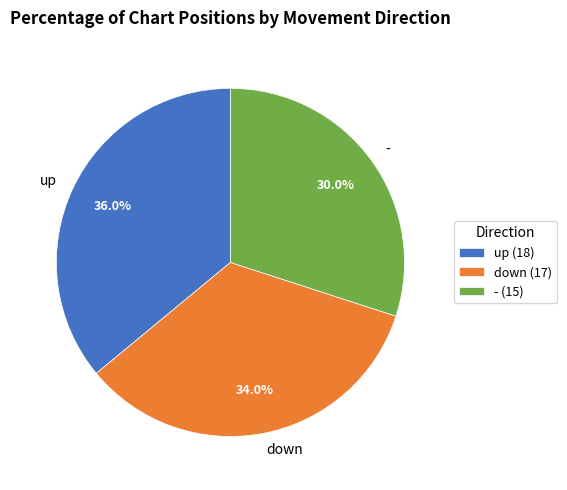

How many segments does this pie chart have?

3